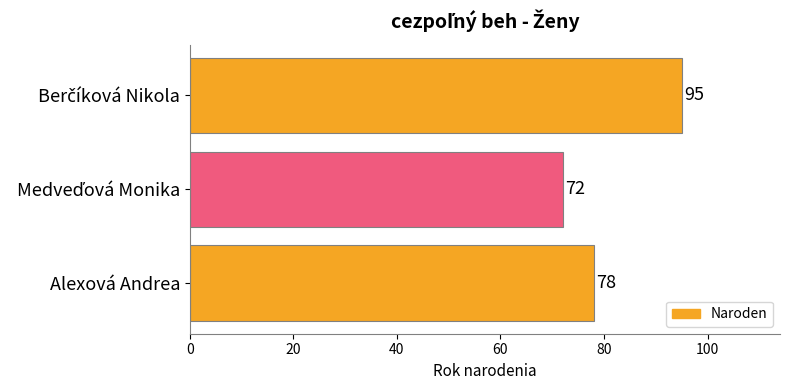

What is the average value?

82